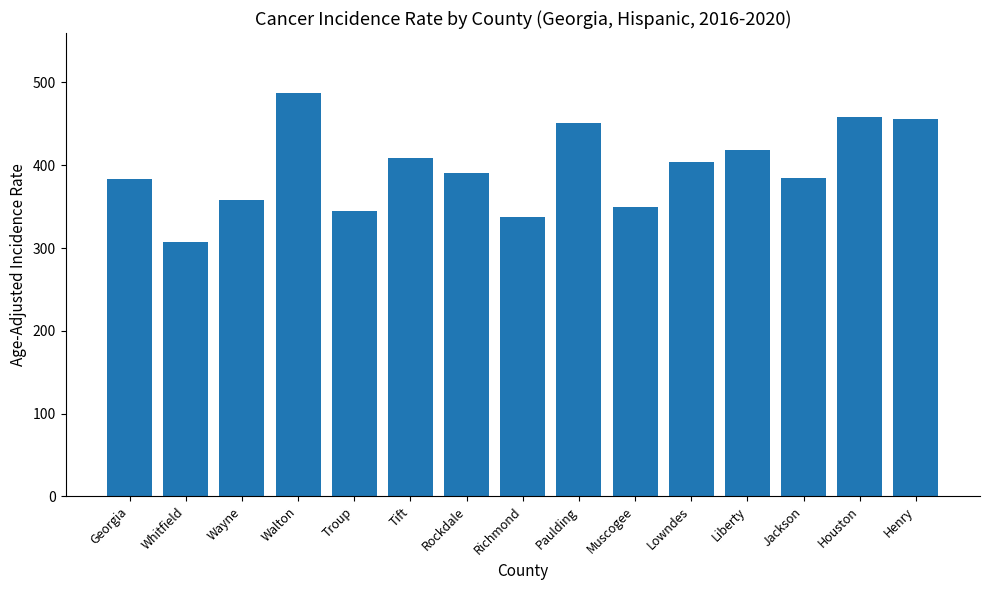

Which has a higher value, Walton or Troup?

Walton